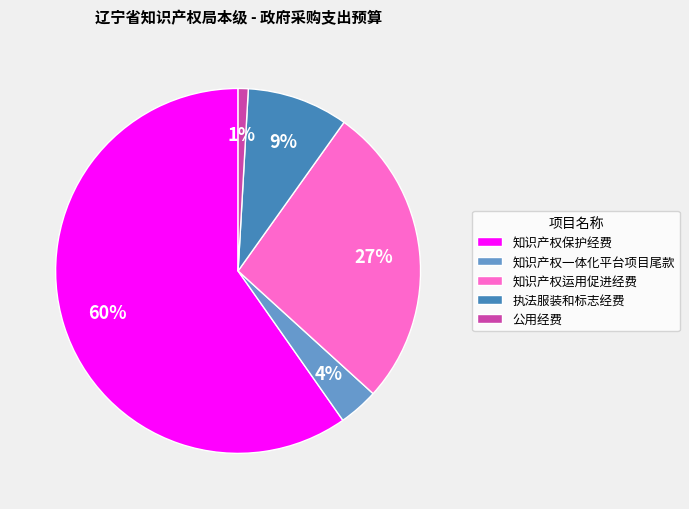

To the nearest percent, what is the difference between the 执法服装和标志经费 and 知识产权运用促进经费 slice percentages?

18%